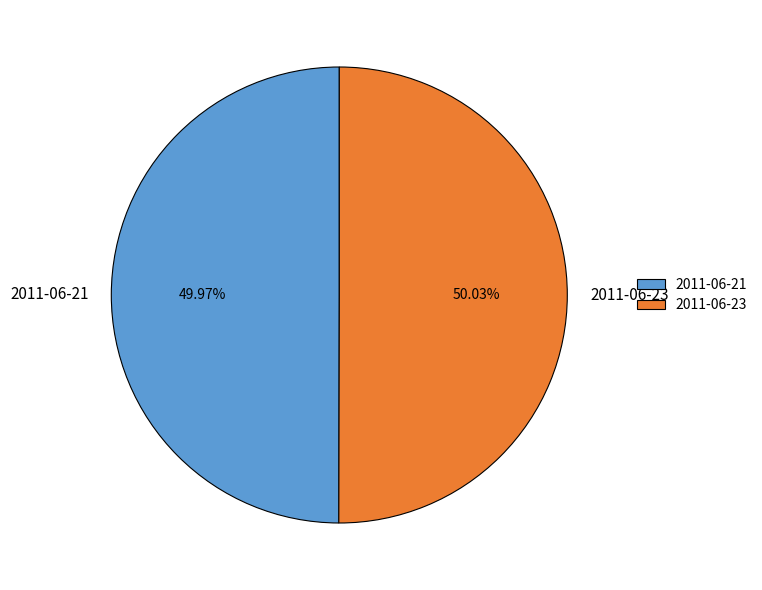

Do 2011-06-21 and 2011-06-23 together represent more than half of the pie?

Yes